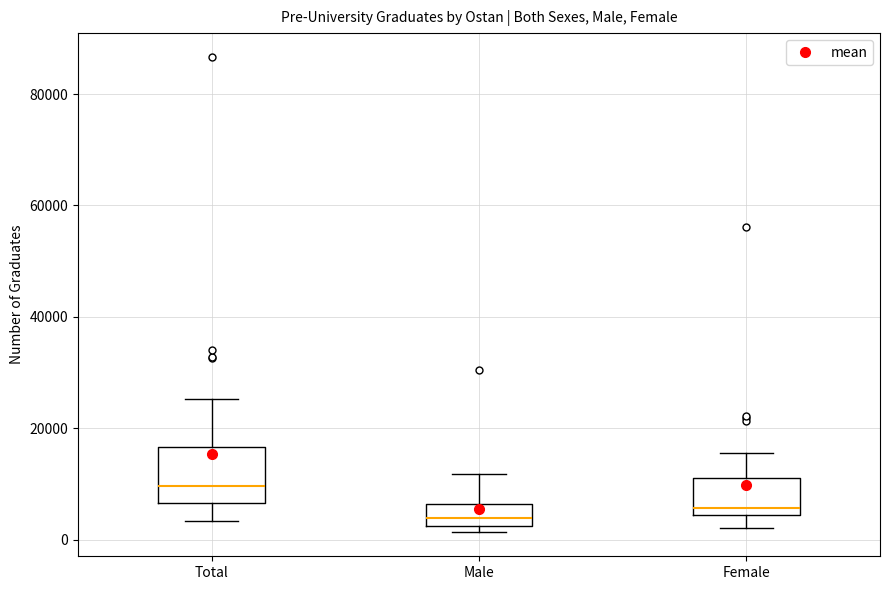

Reading left to right, read every box against the y-axis: the position of its median line, the range the box covers, and the ends of its whiskers. The values are not printed on the chart, so give them approximately, as read against the axis.

Total: median 10000, box 6000 to 16000, whiskers 4000 to 26000
Male: median 4000, box 2000 to 6000, whiskers 2000 (just below the box's lower edge) to 12000
Female: median 6000, box 4000 to 12000, whiskers 2000 to 16000